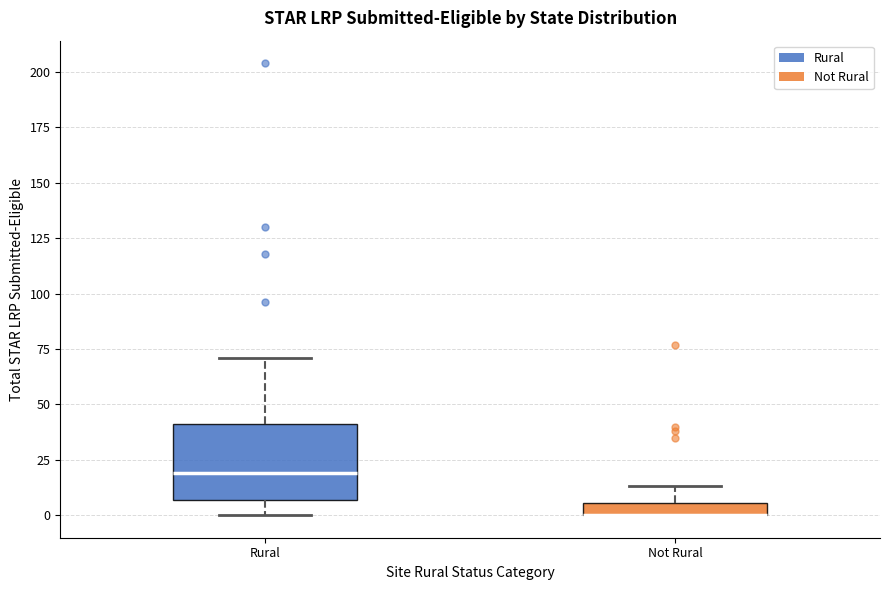

Comparing the boxes themselves (not the whiskers), which one is the tallest?

Rural